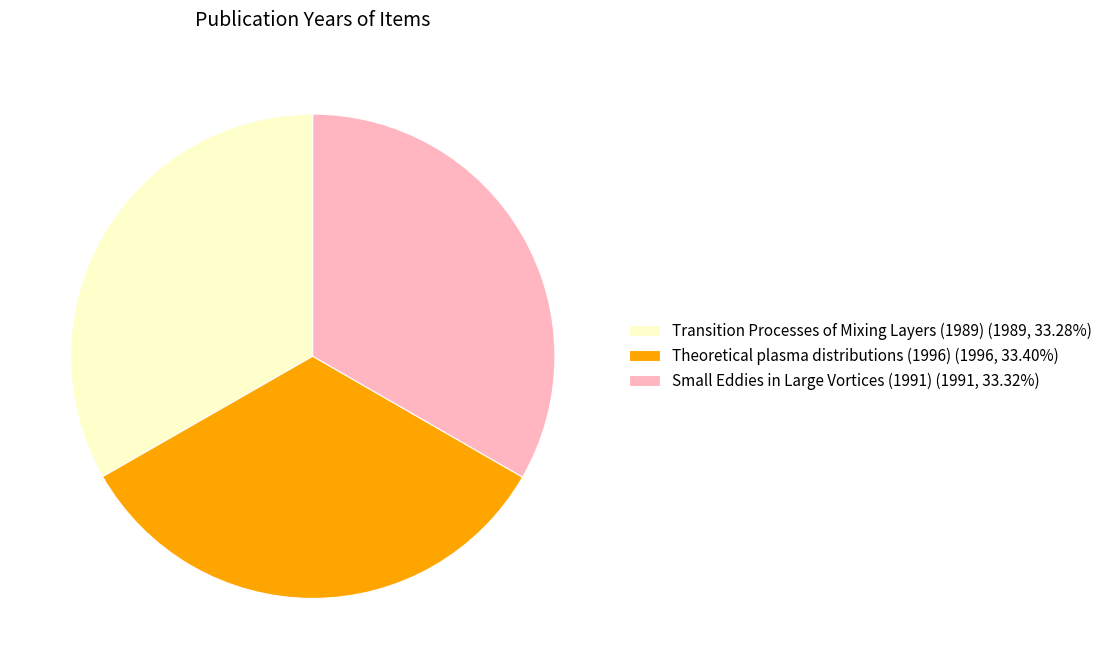

Approximately how many times larger is the value at Small Eddies in Large Vortices (1991) (1991, 33.32%) compared to Theoretical plasma distributions (1996) (1996, 33.40%)?

1.0